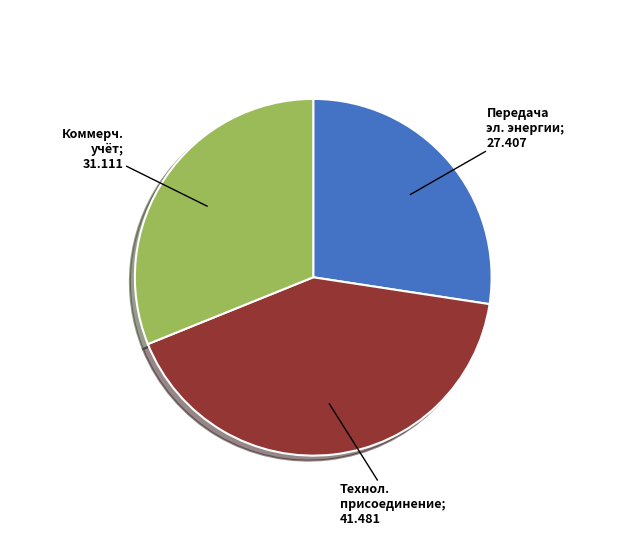

Is there any slice that represents more than half of the pie?

No